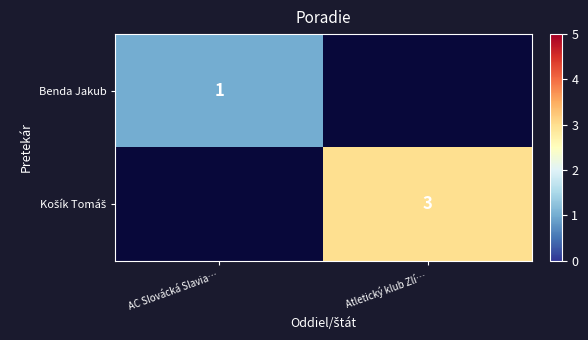

At how many categories does at least one series exceed 1?

1